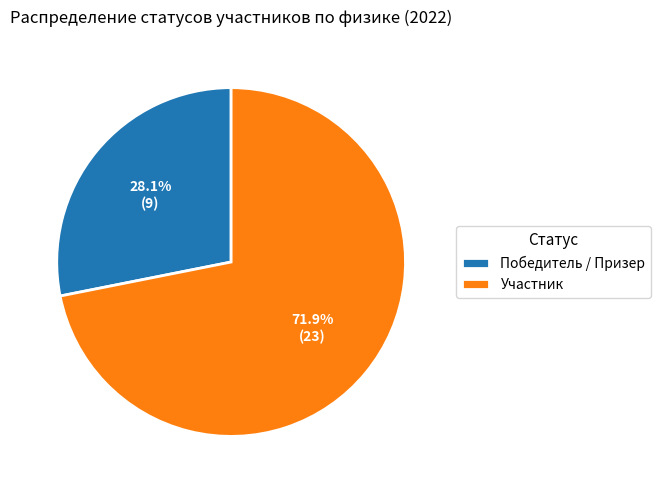

What is the smallest slice in the pie chart?

Победитель / Призер